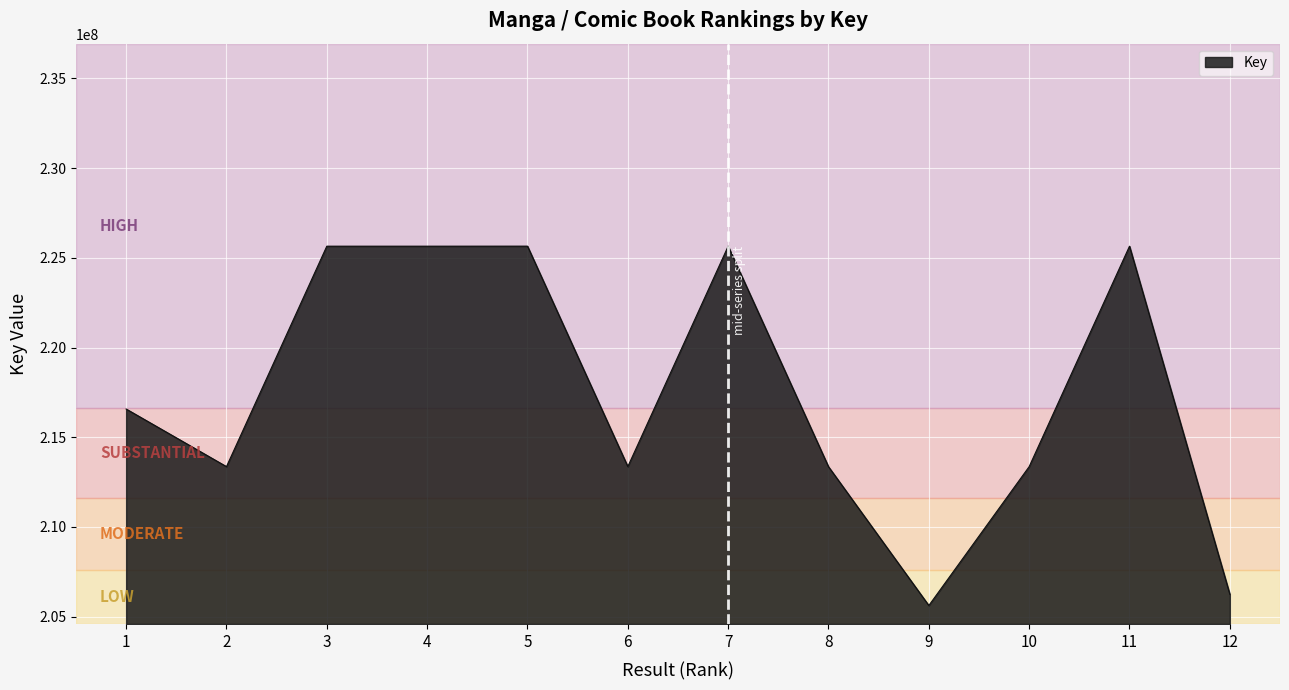

Where is the first local minimum?

2